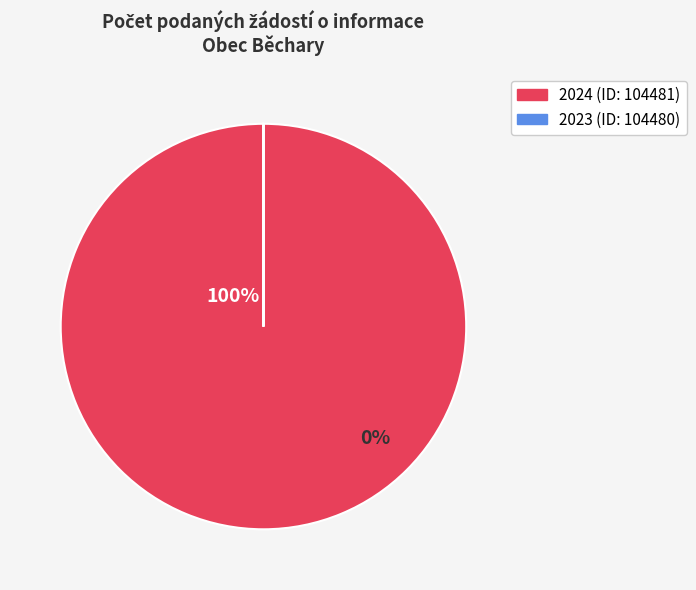

How many slices are in this pie chart?

2